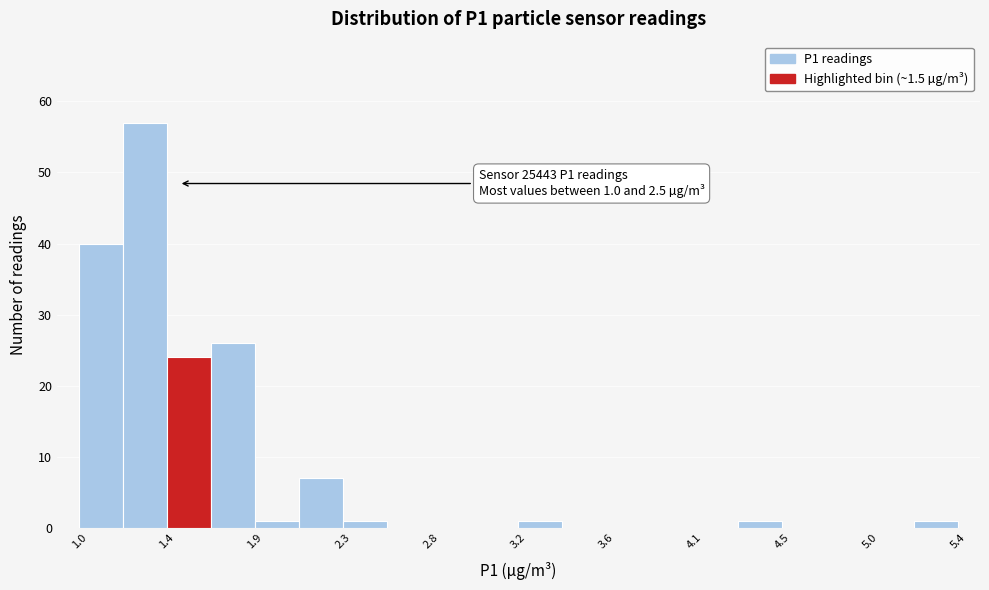

Over which range of the x-axis is the bar tallest?

1.22 to 1.44